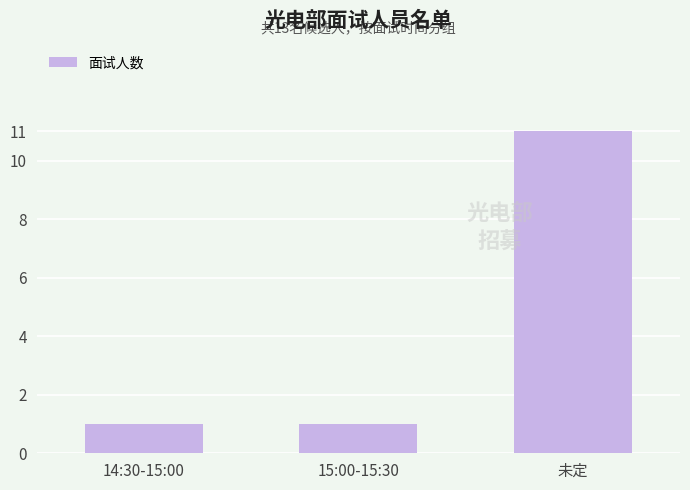

Between 未定 and 15:00-15:30, which is larger?

未定